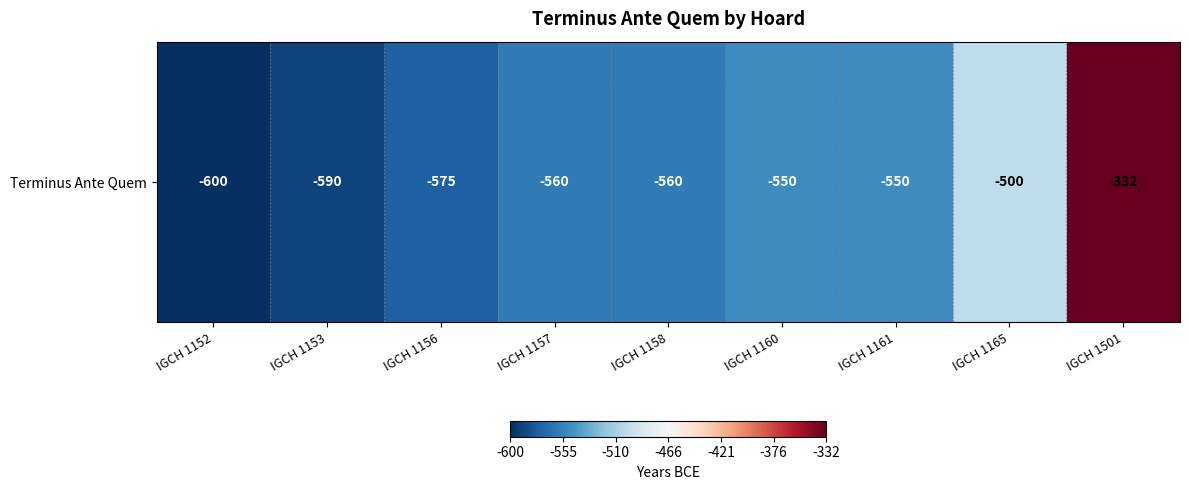

True or false: the data shows -500 at IGCH 1165.

True